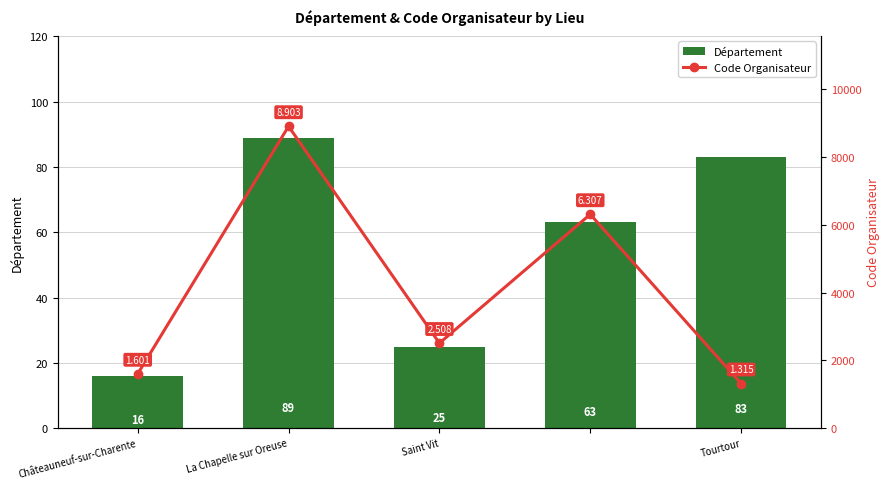

What is the sum of all Département values?

276